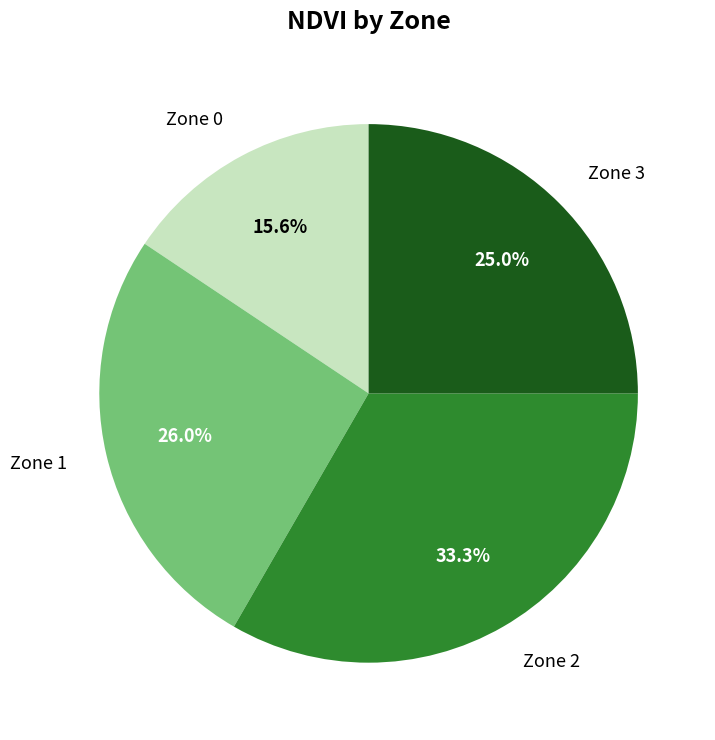

Combined, do Zone 0 and Zone 3 account for over 50%?

No